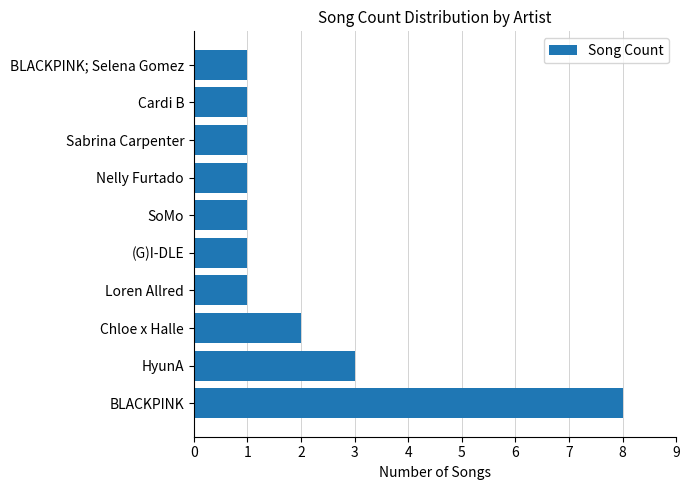

What is the sum of all values?

20